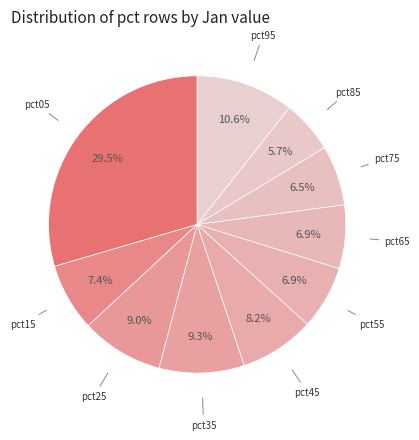

How many segments does this pie chart have?

10